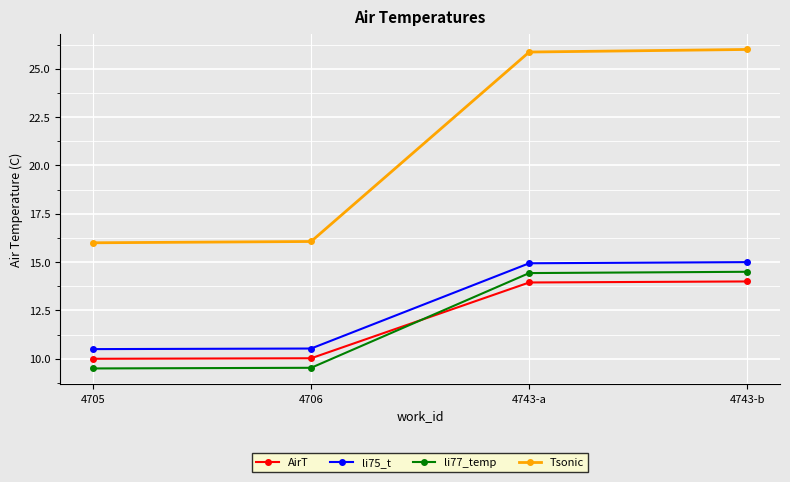

True or false: li75_t has more than 2 points higher than both neighbors.

False